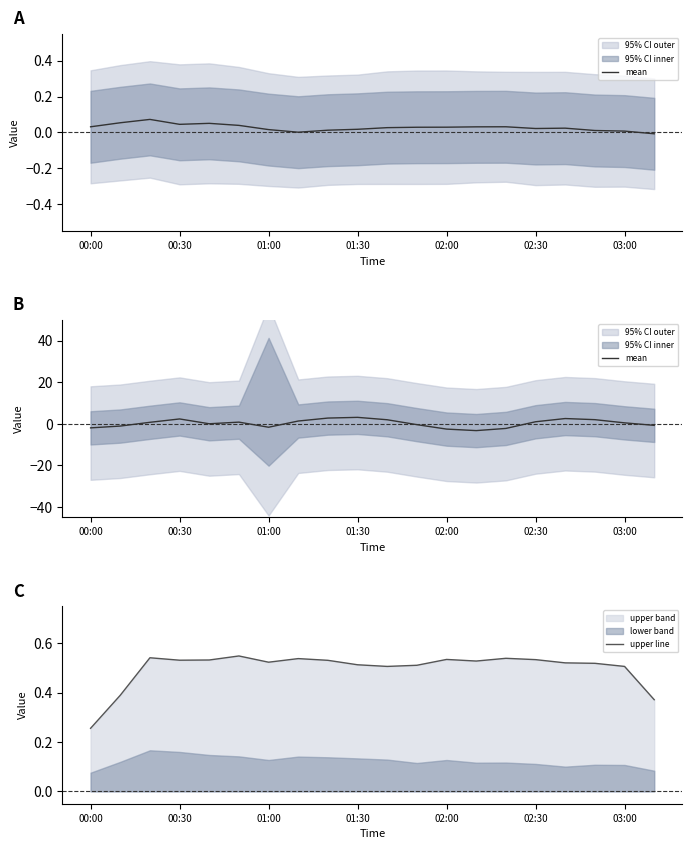

What is the difference between the second highest and minimum values in the upper line series?

0.3